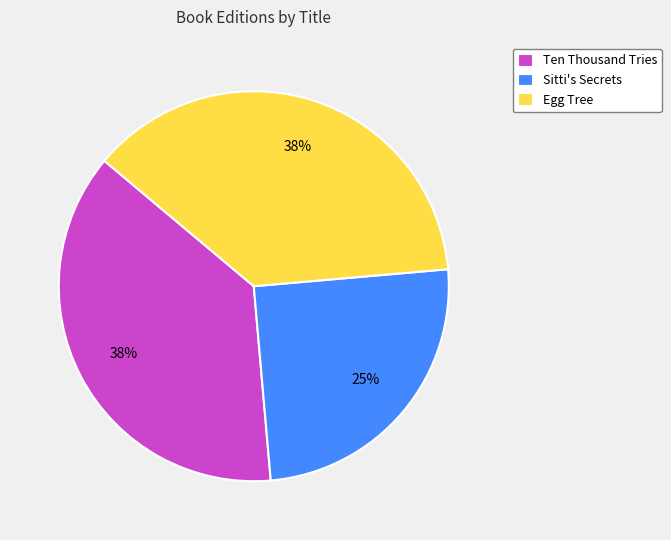

To the nearest percent, what is the average slice percentage?

33%